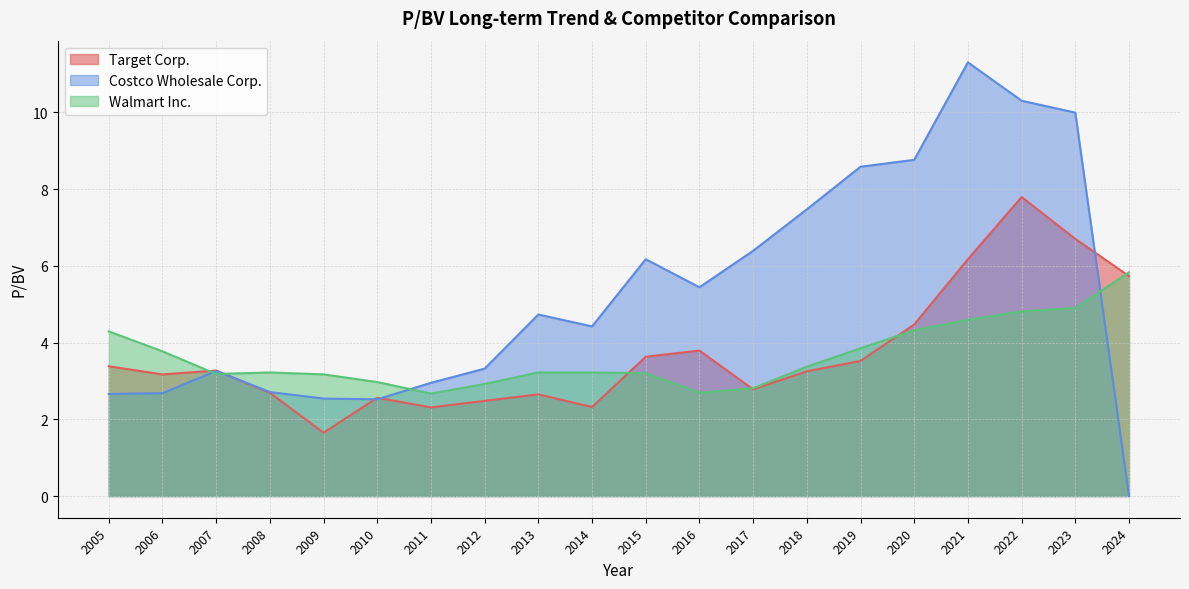

Which label corresponds to the largest value in the chart?

2021